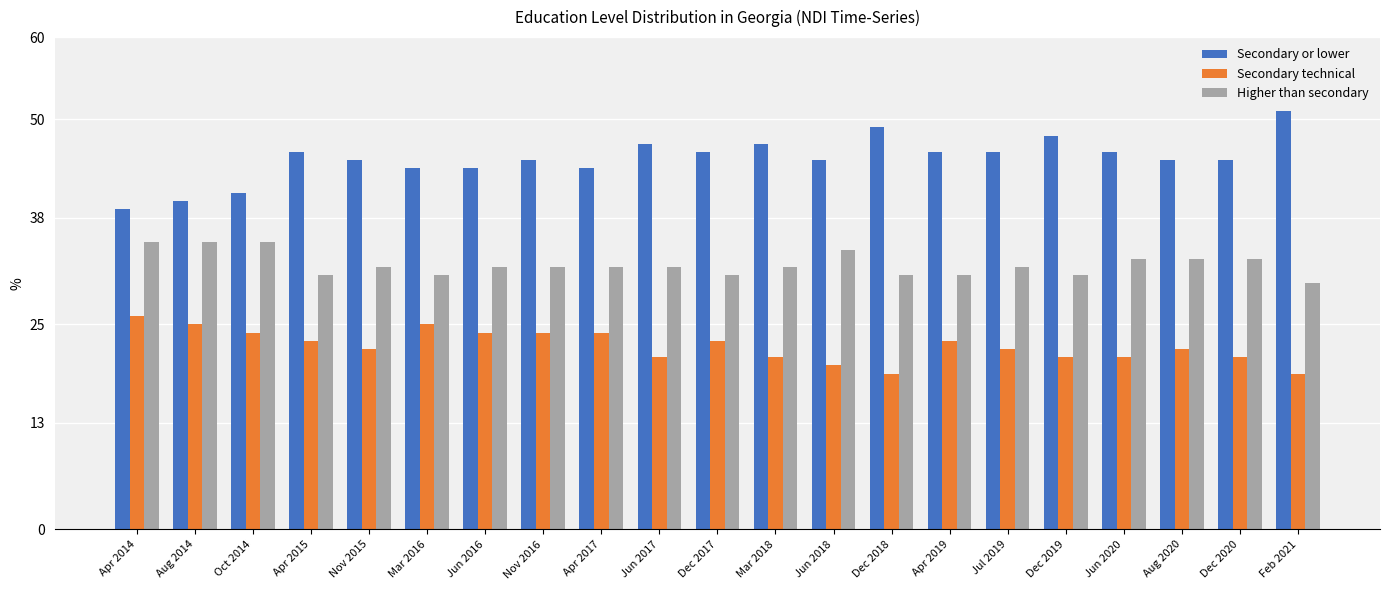

Where does the Secondary or lower series first go above 45?

Apr 2015